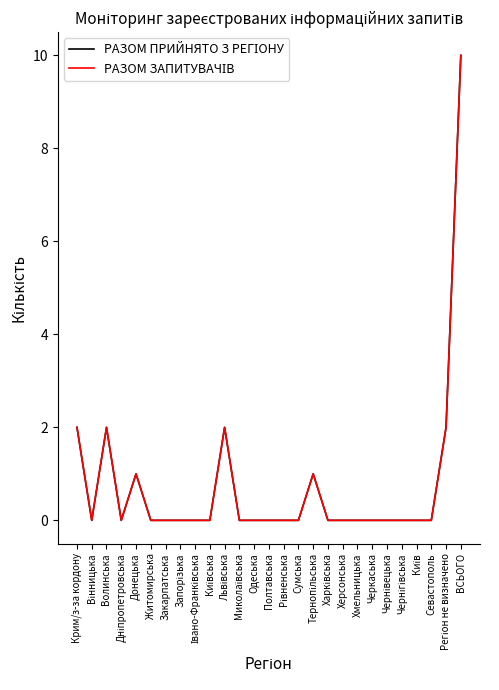

Does the chart have visible grid lines?

No